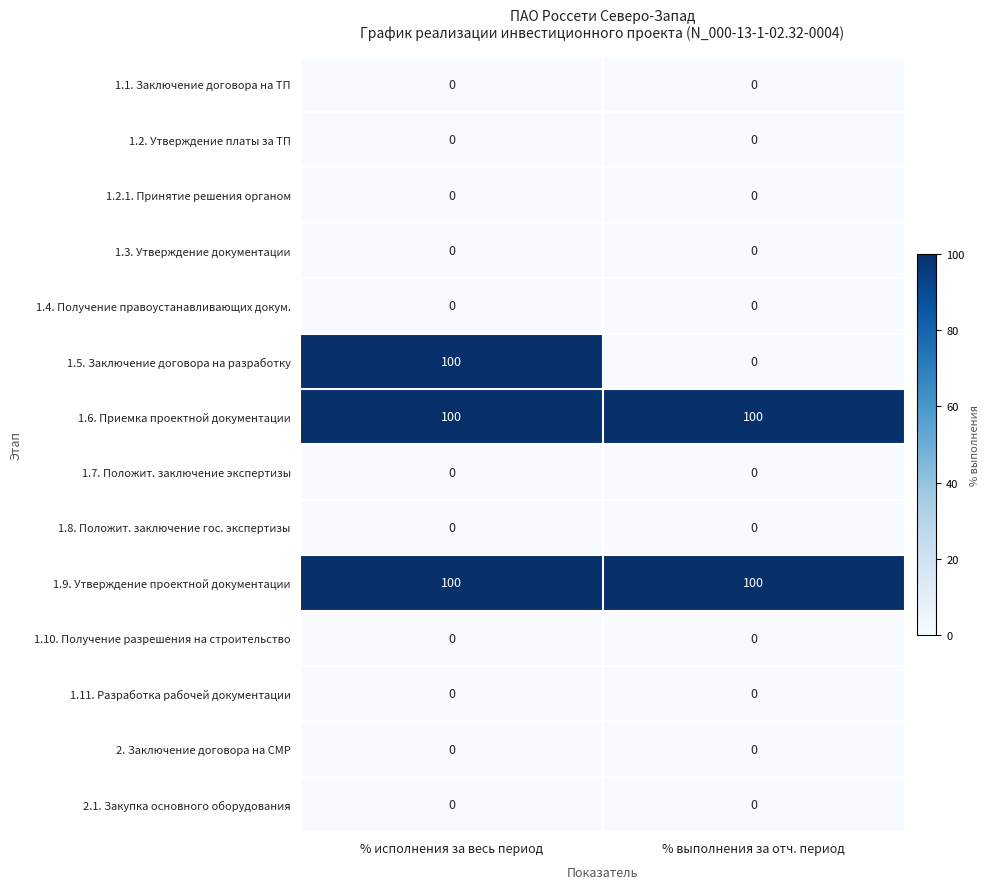

Which series has the largest range (max minus min)?

1.5. Заключение договора на разработку